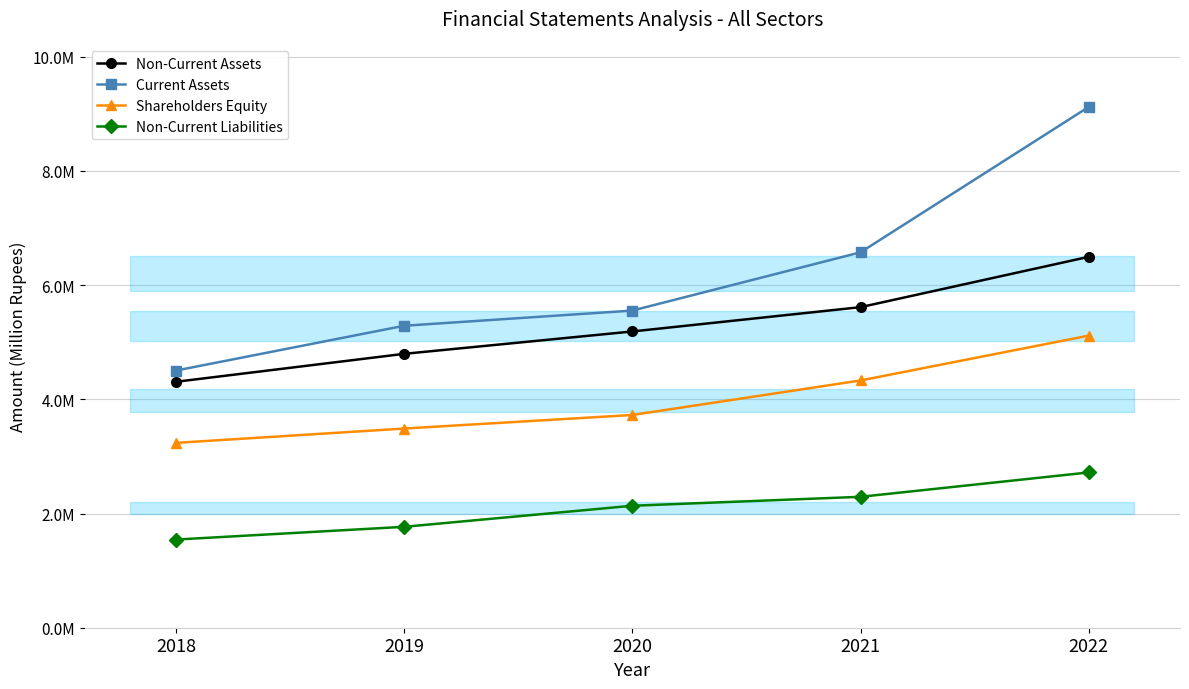

True or false: Current Assets and Shareholders Equity intersect in this chart.

False